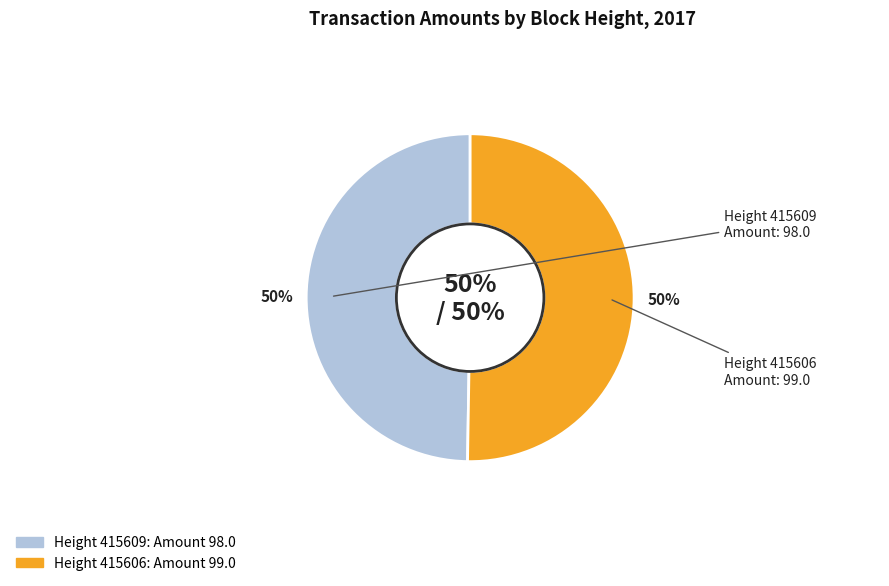

Is it true that 415609 is 35% of the pie?

False